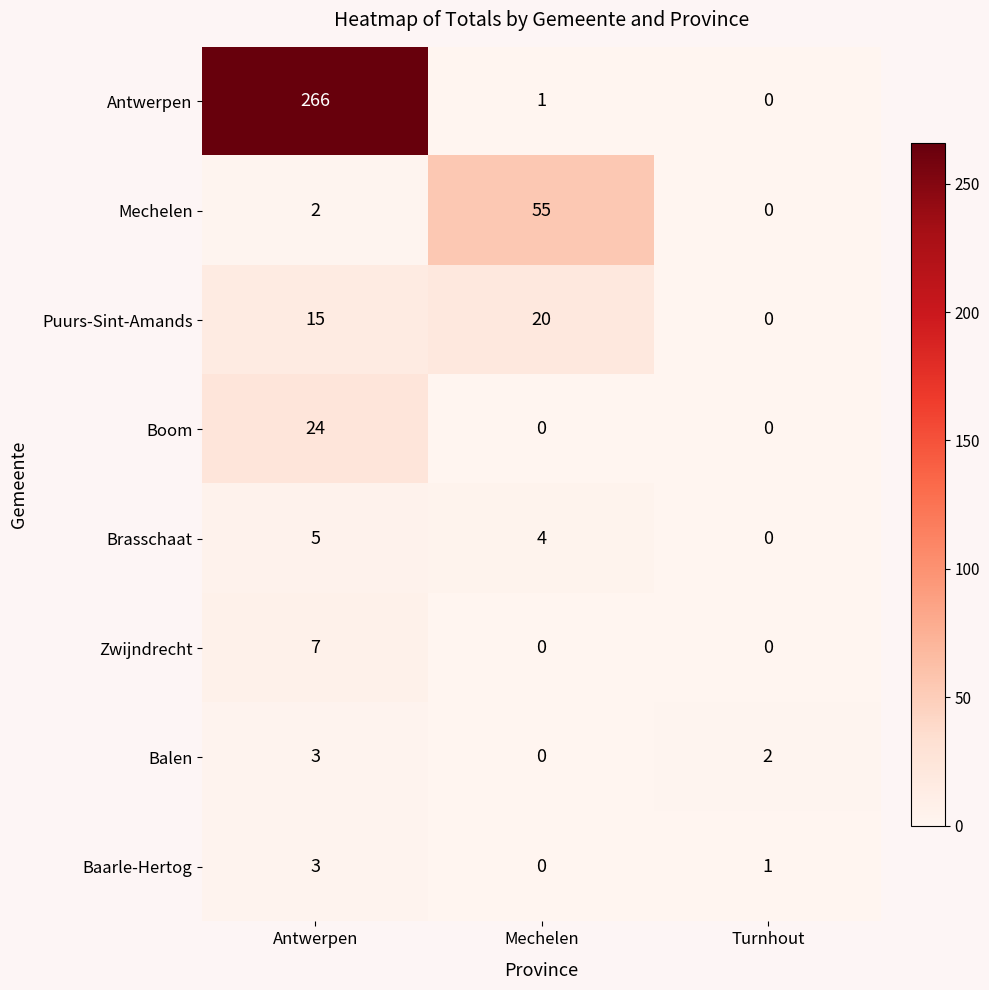

At which label does Brasschaat first exceed 4?

Antwerpen